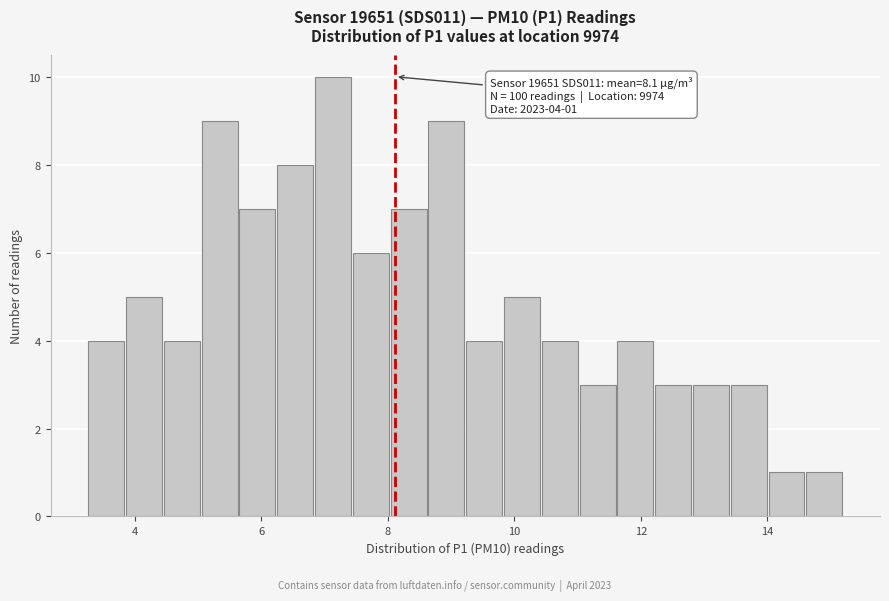

Read against the x-axis, roughly where is the centre of the tallest bar?

7.2